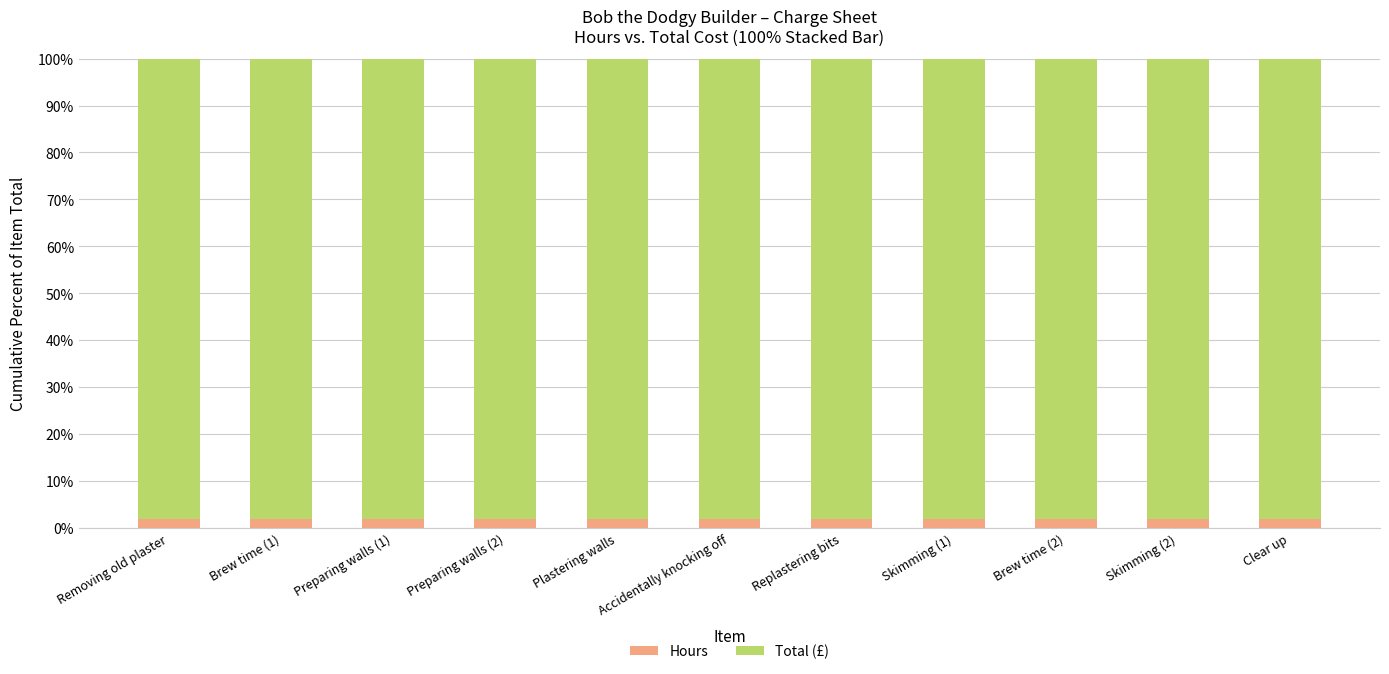

The value of Hours at Brew time (2) is 2.0. True or false?

True